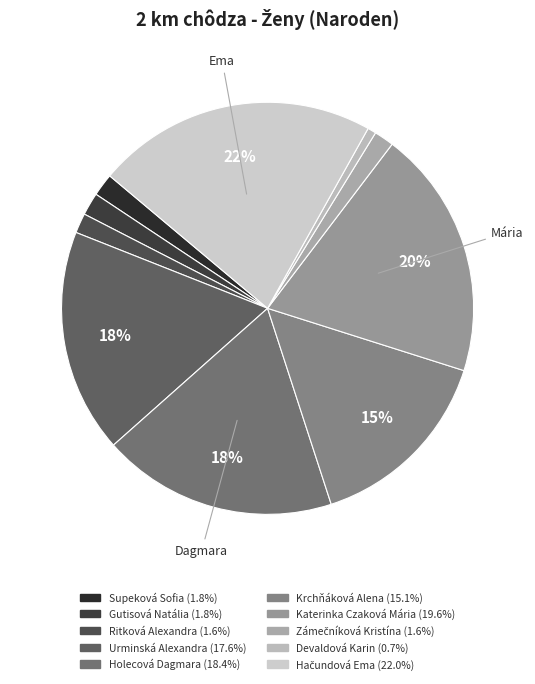

How many slices are in this pie chart?

10